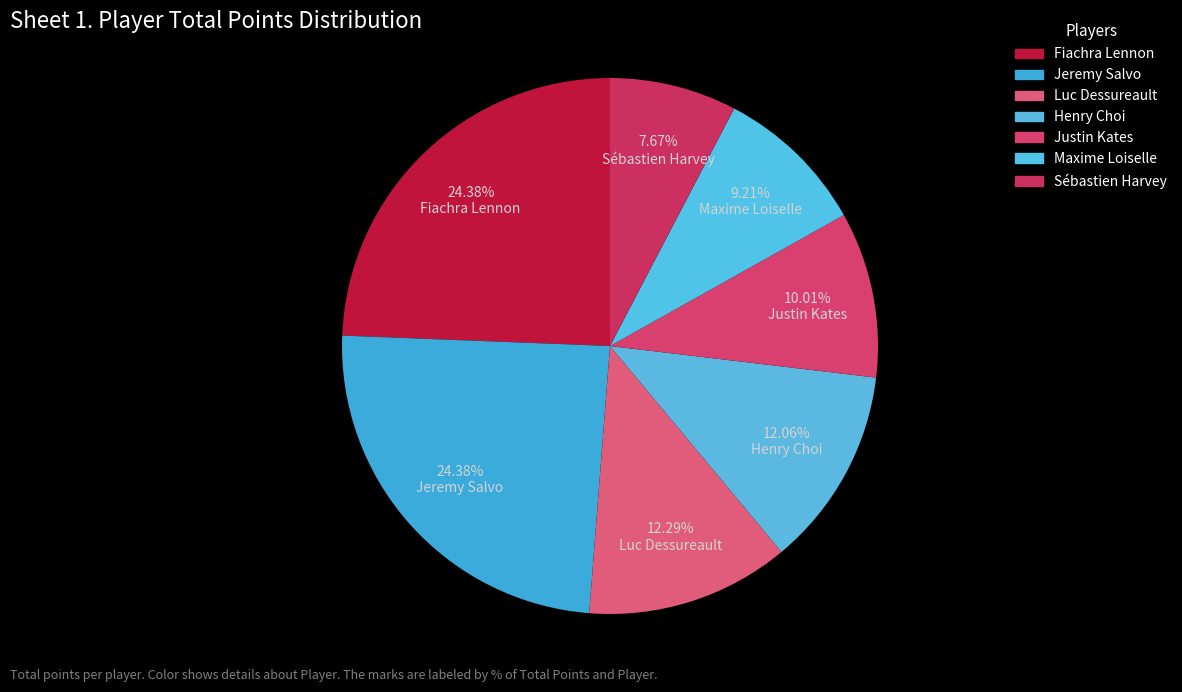

Count the number of slices in the pie.

7